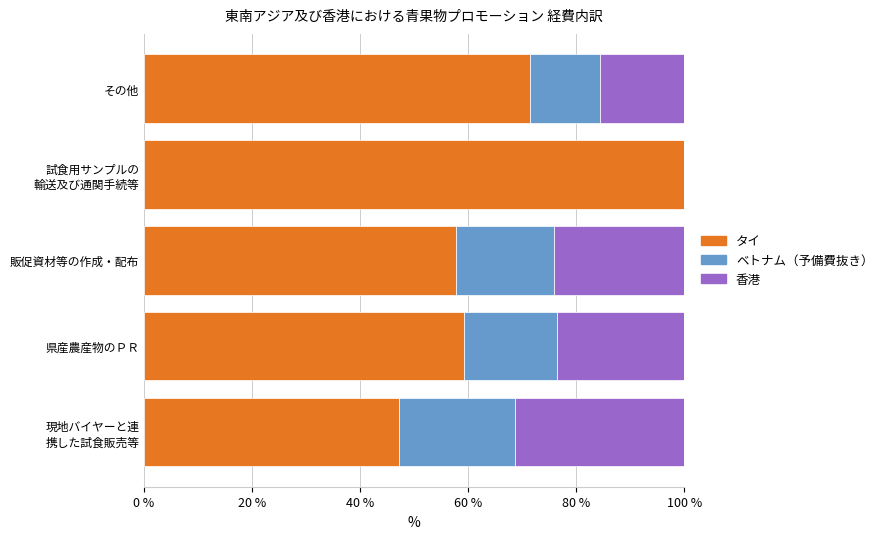

Where is タイ nearest to the value 73?

その他